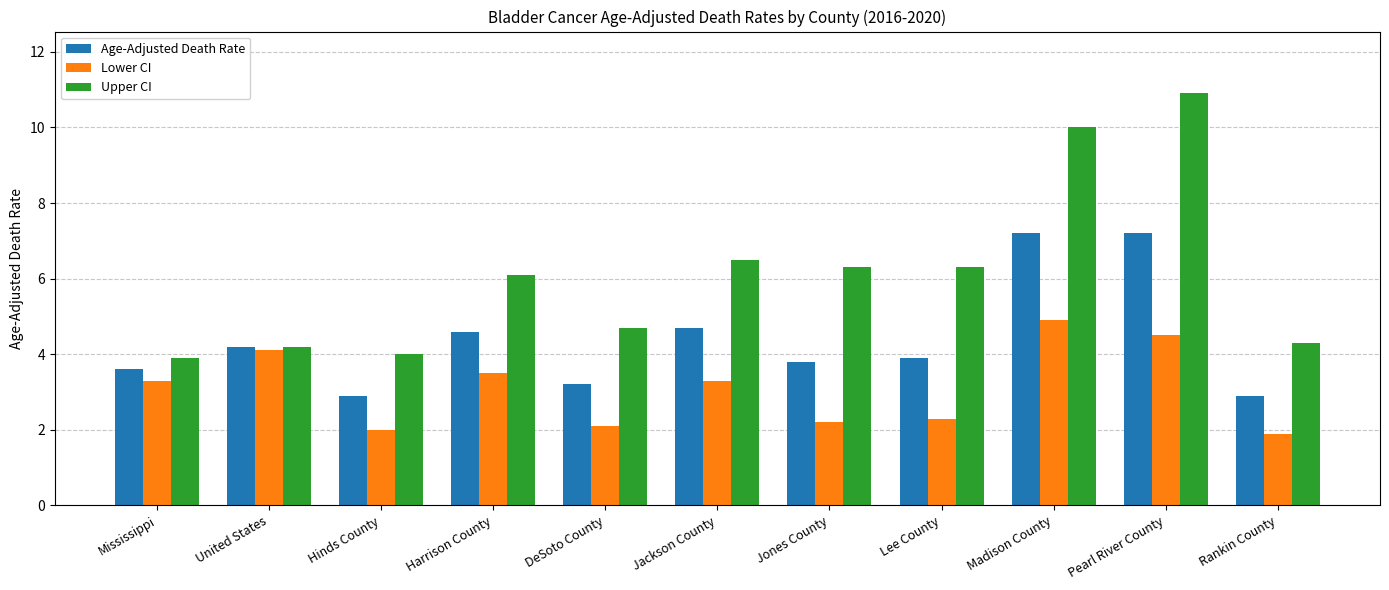

What is the difference between the maximum and second lowest values in the Upper CI series?

6.9